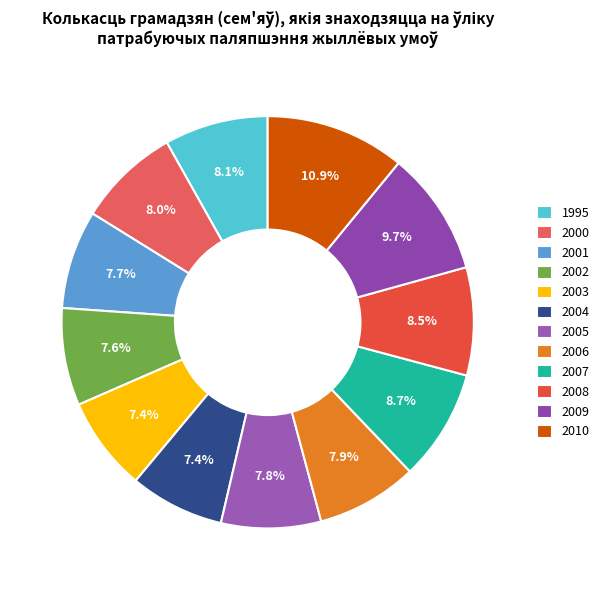

Combined, do 2010 and 2009 account for over 50%?

No